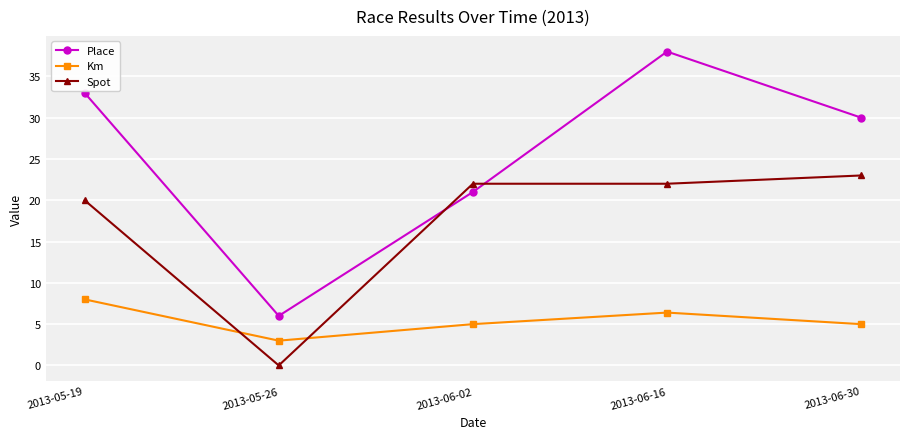

True or false: Place has a value of 12.0 at 2013-06-02.

False